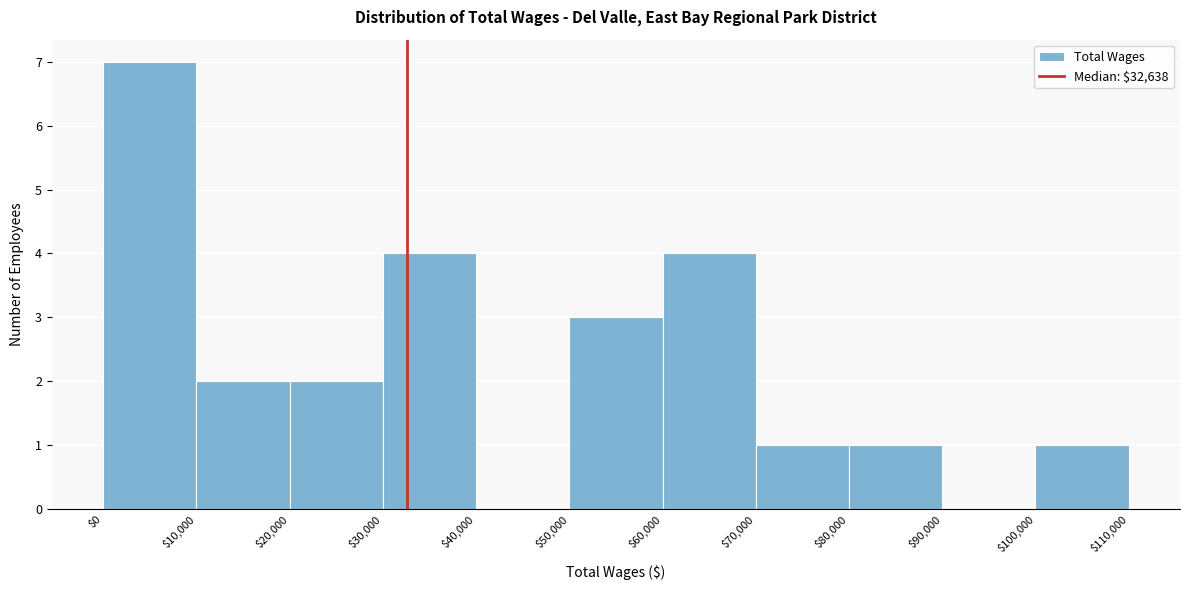

Reading left to right, list every bar in this chart as the range it spans on the x-axis followed by its height. The values are not printed on the chart, so give them approximately, as read against the axis.

$0 to $10,000: 7
$10,000 to $20,000: 2
$20,000 to $30,000: 2
$30,000 to $40,000: 4
$40,000 to $50,000: 0
$50,000 to $60,000: 3
$60,000 to $70,000: 4
$70,000 to $80,000: 1
$80,000 to $90,000: 1
$90,000 to $100,000: 0
$100,000 to $110,000: 1